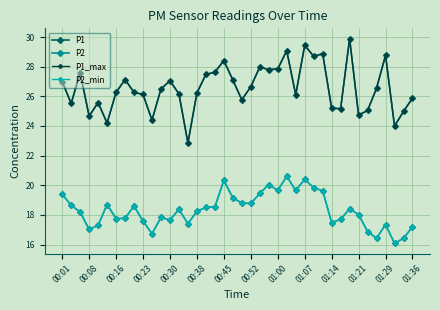

Does the chart have visible grid lines?

Yes